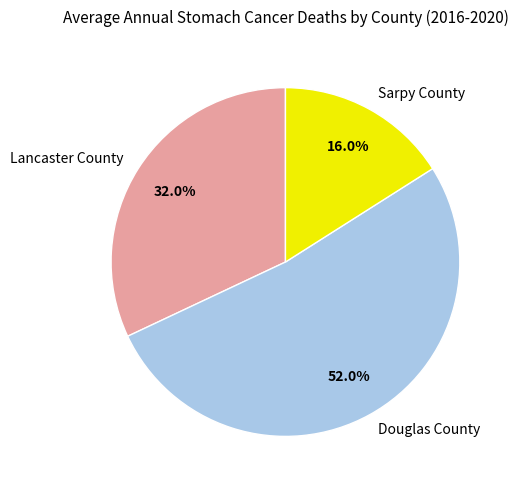

What percentage is the Douglas County slice, to the nearest percent?

52%